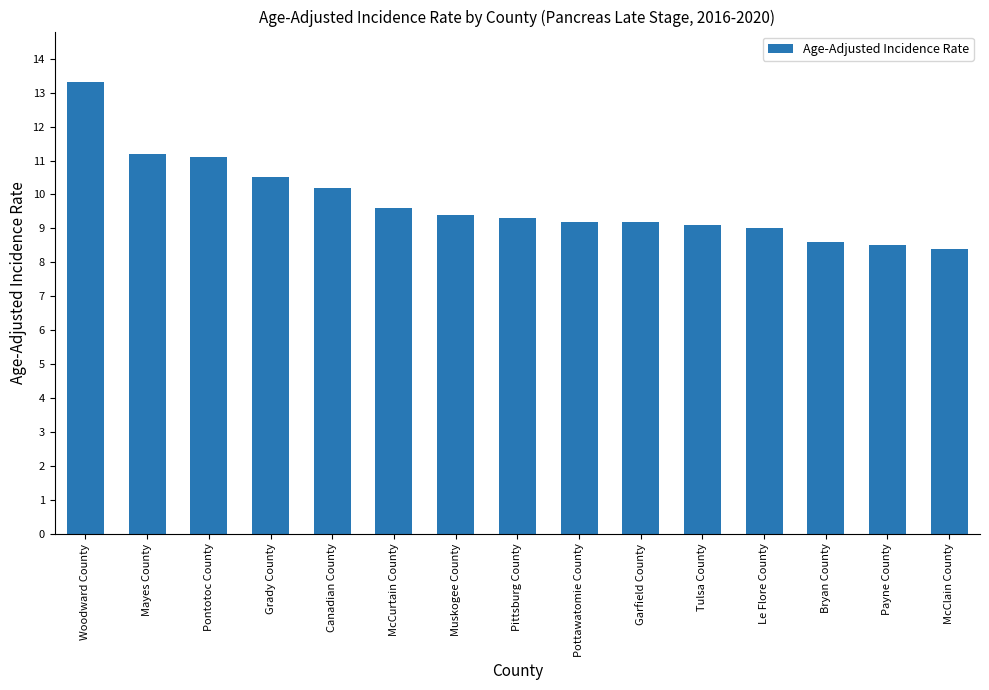

Between Mayes County and Pittsburg County, which is larger?

Mayes County